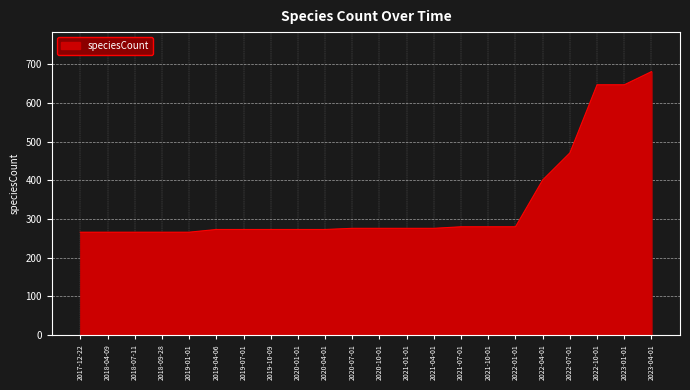

What is the difference between the maximum and minimum values?

415